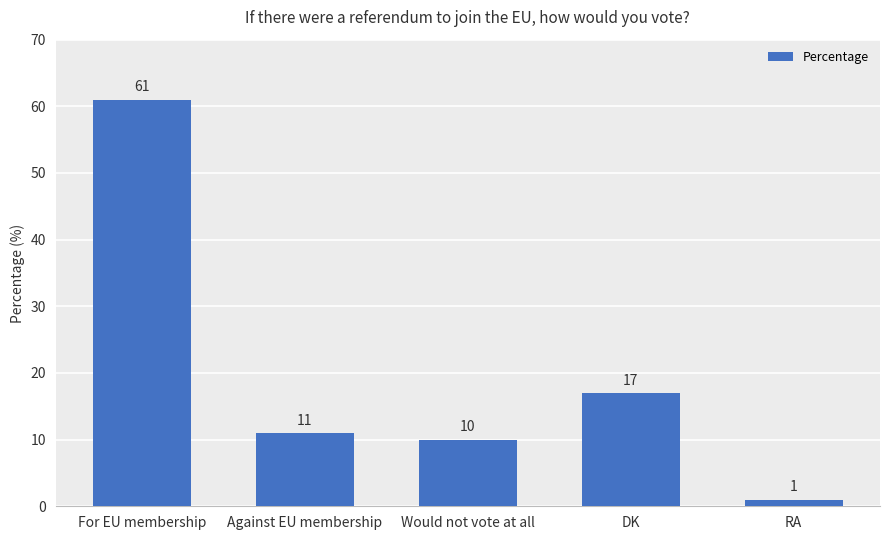

The value at Against EU membership is 18. True or false?

False